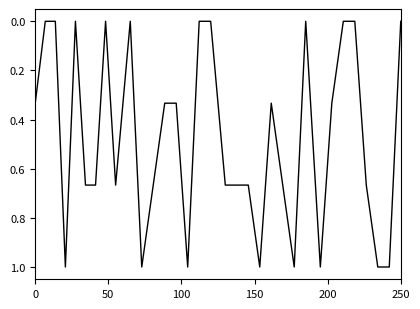

What is the maximum value shown in the chart?

1.0